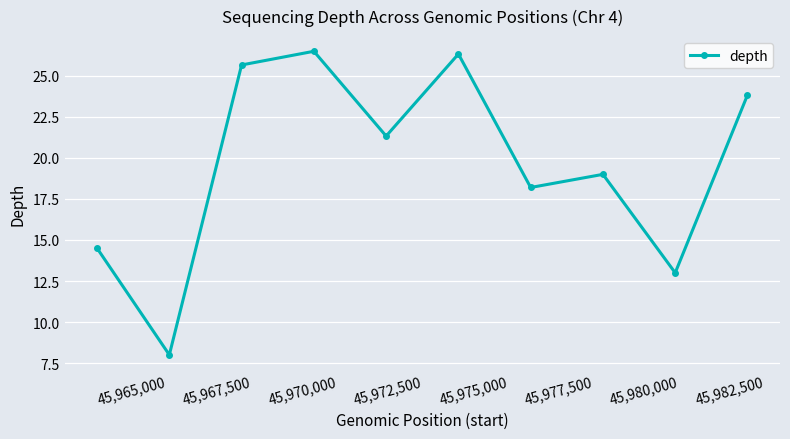

True or false: the data has more than 0 interior local peaks.

True